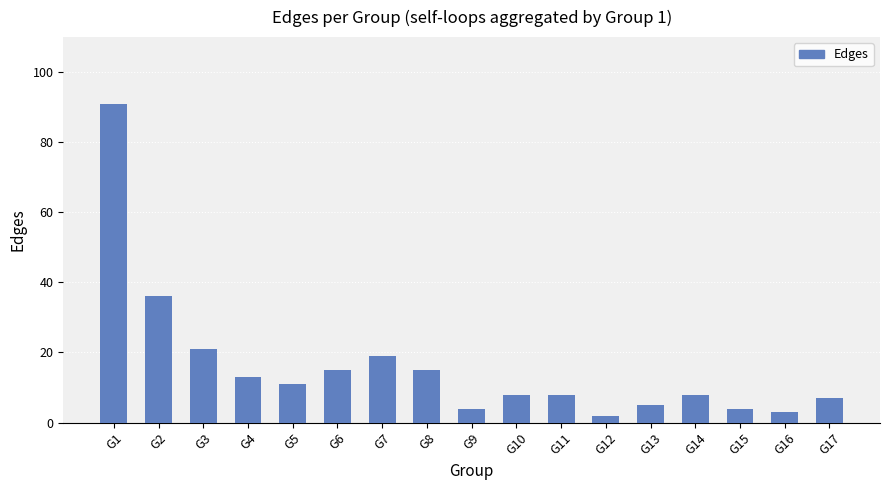

At which category does the chart reach its peak across all series?

G1